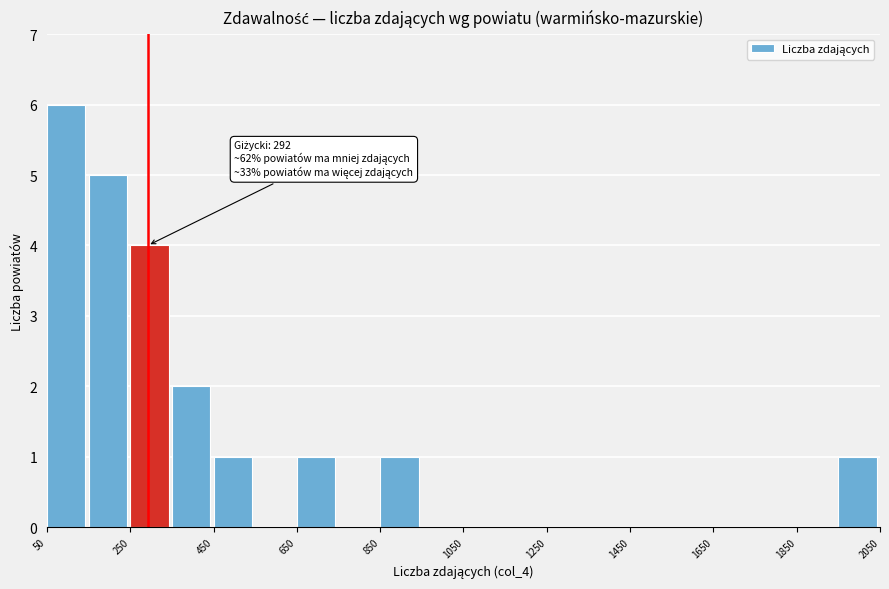

Which range on the x-axis has the tallest bar?

50 to 150